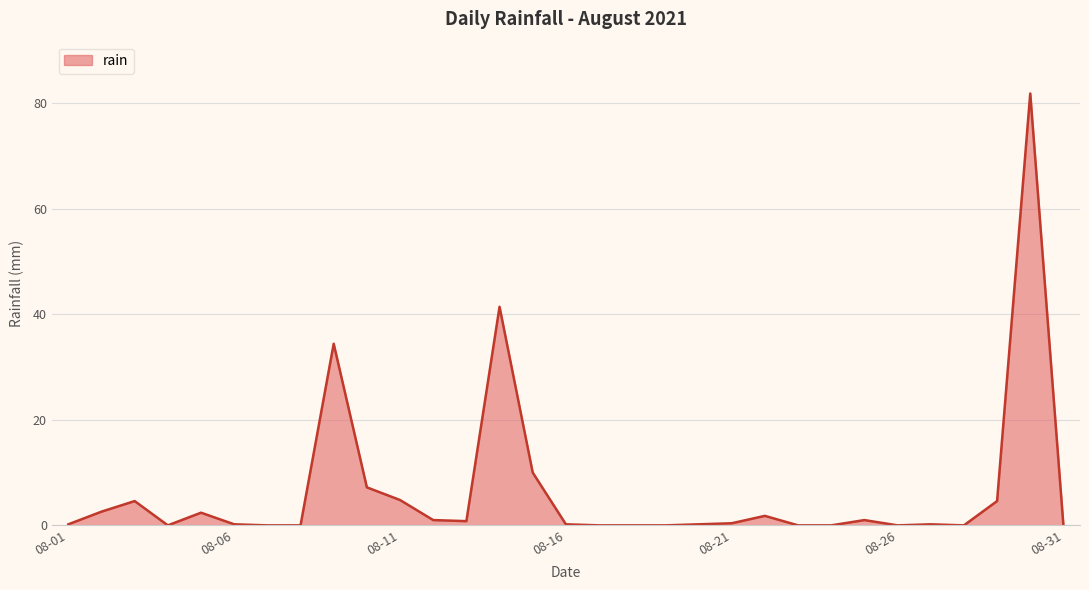

What is the greatest value displayed?

81.8